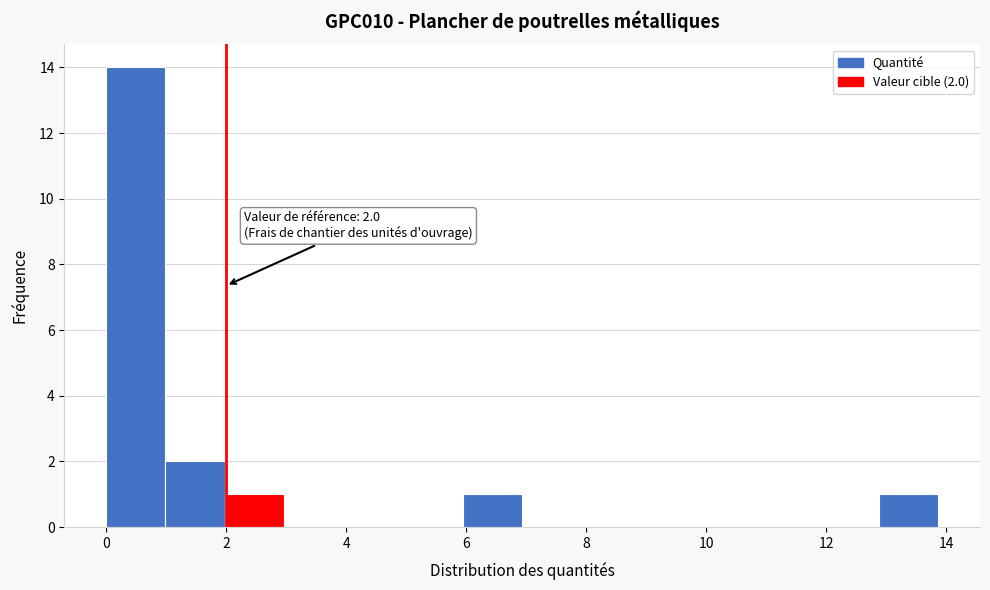

Over which range of the x-axis is the bar tallest?

0.0 to 1.0